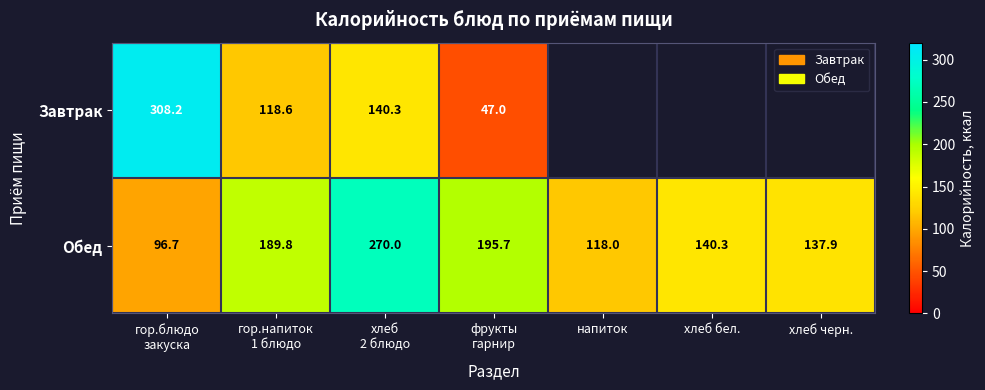

What is the average value of the Обед series?

164.1